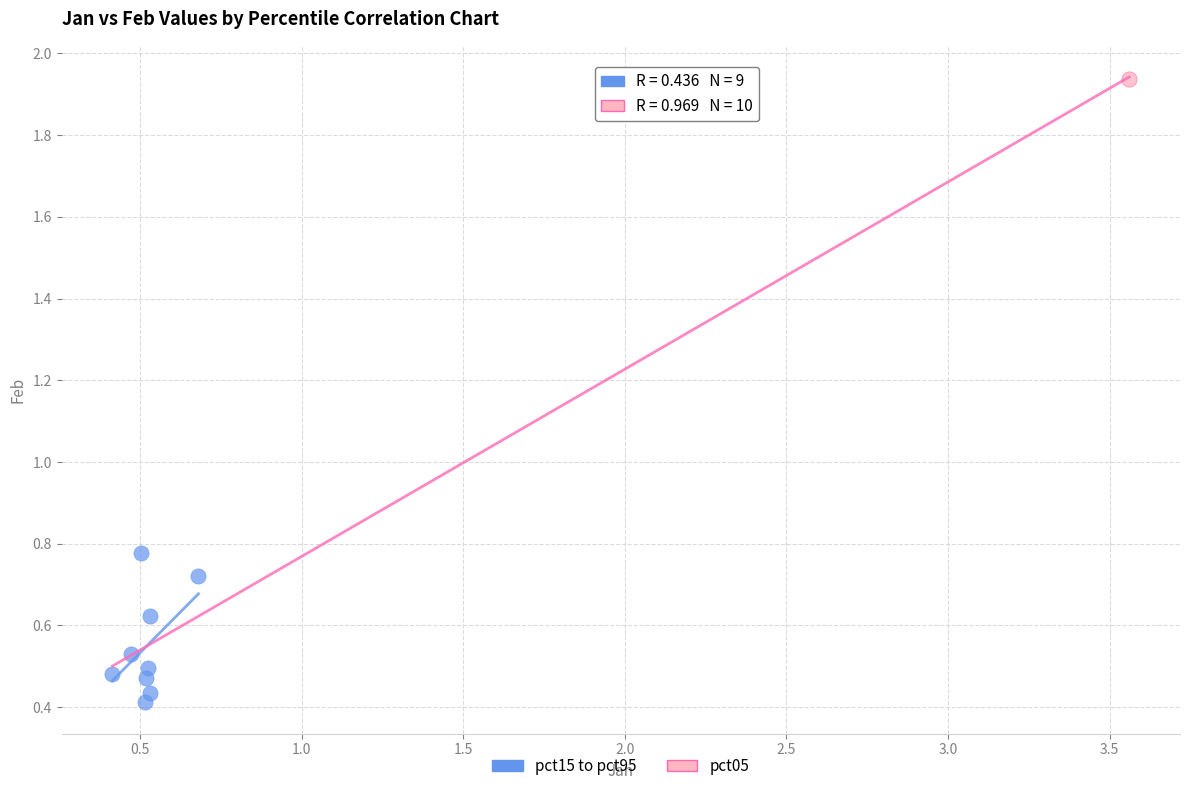

What are all the series names shown in the legend?

pct15 to pct95, pct05